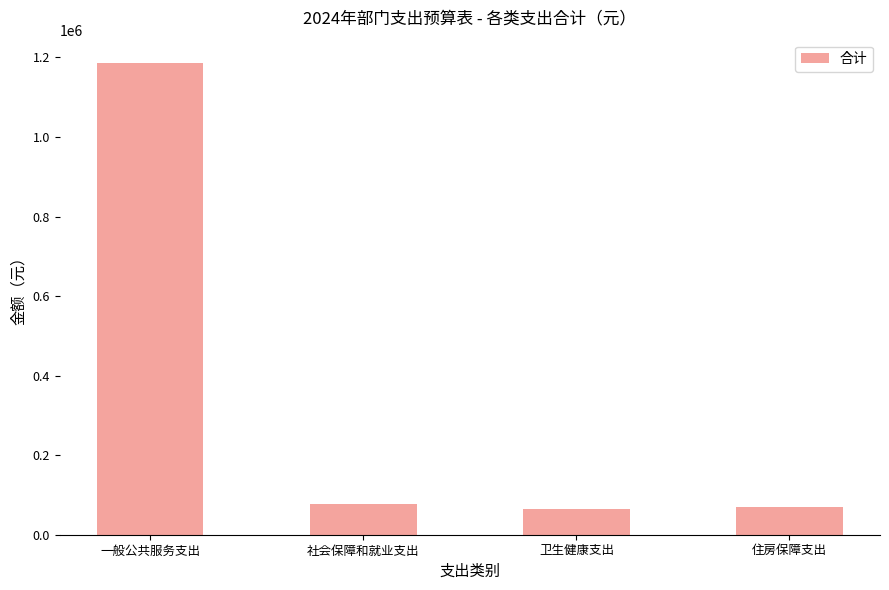

The value at 一般公共服务支出 is 342340.1. True or false?

False